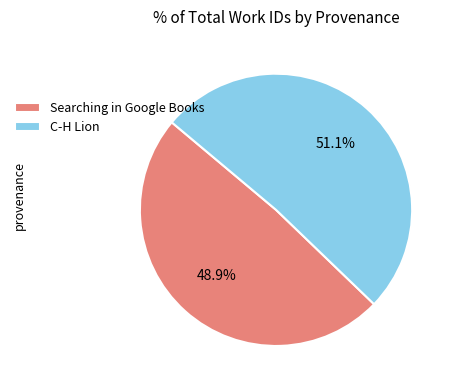

To the nearest percent, what percentage of the pie is C-H Lion?

51%